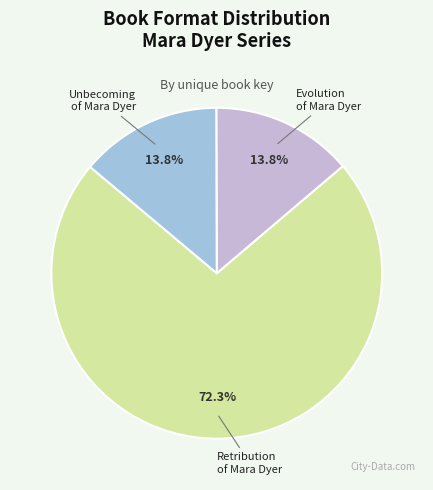

Is it true that Unbecoming of Mara Dyer is 28% of the pie?

False